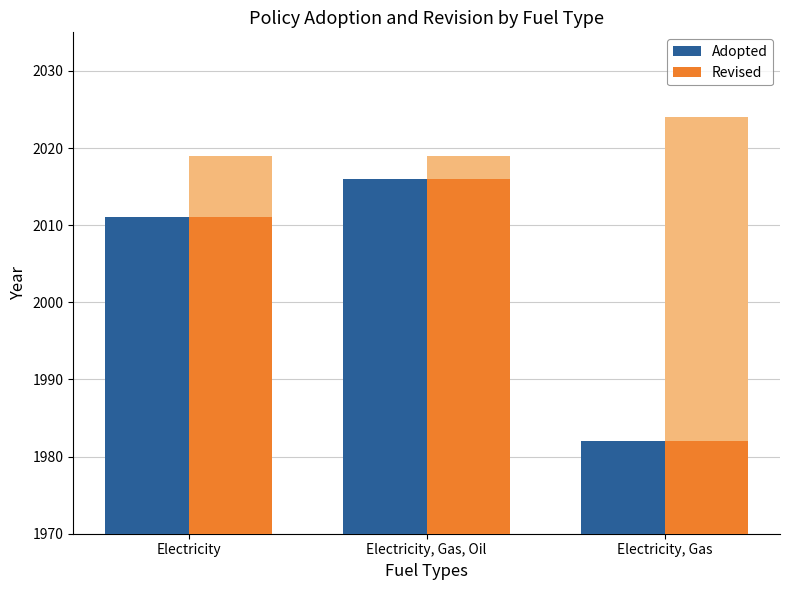

What is the difference between the second highest and minimum values in the Revised series?

29